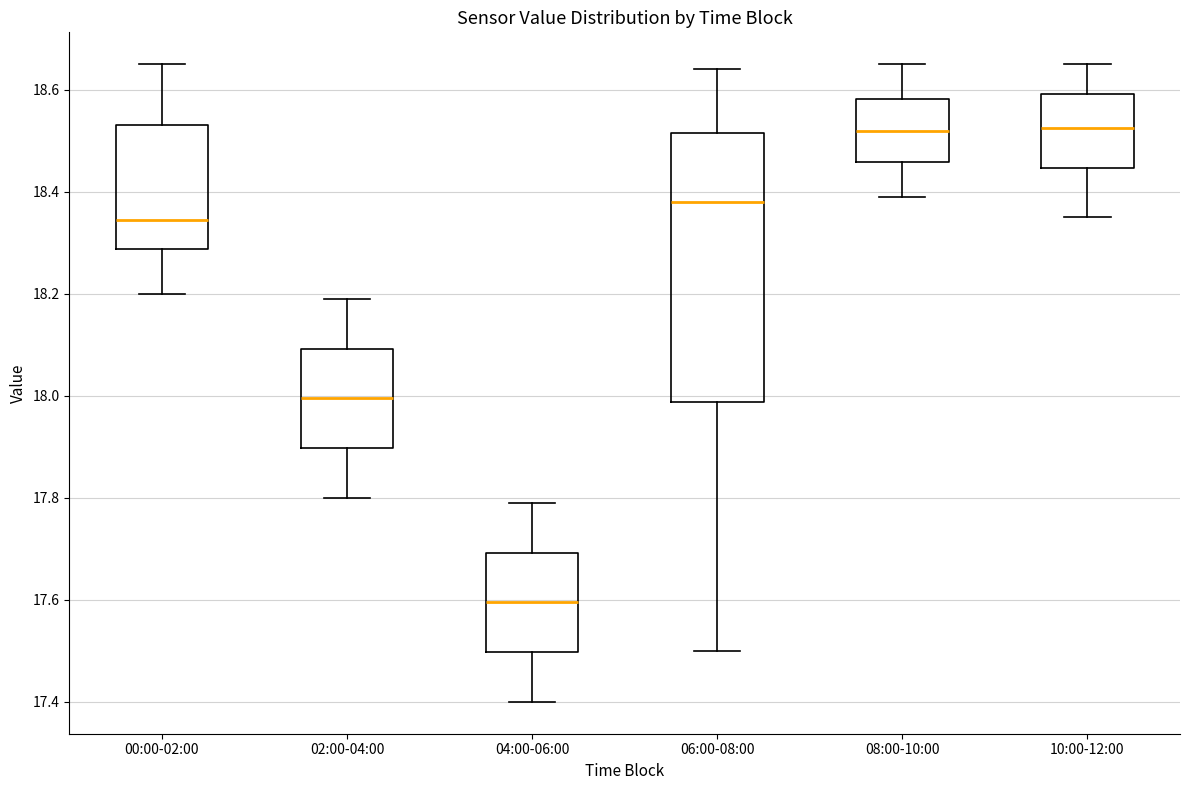

Reading left to right, read every box against the y-axis: the position of its median line, the range the box covers, and the ends of its whiskers. The values are not printed on the chart, so give them approximately, as read against the axis.

00:00-02:00: median 18.34, box 18.28 to 18.54, whiskers 18.20 to 18.66
02:00-04:00: median 18.00, box 17.90 to 18.10, whiskers 17.80 to 18.20
04:00-06:00: median 17.60, box 17.50 to 17.70, whiskers 17.40 to 17.80
06:00-08:00: median 18.38, box 17.98 to 18.52, whiskers 17.50 to 18.64
08:00-10:00: median 18.52, box 18.46 to 18.58, whiskers 18.40 to 18.66
10:00-12:00: median 18.52, box 18.44 to 18.60, whiskers 18.36 to 18.66